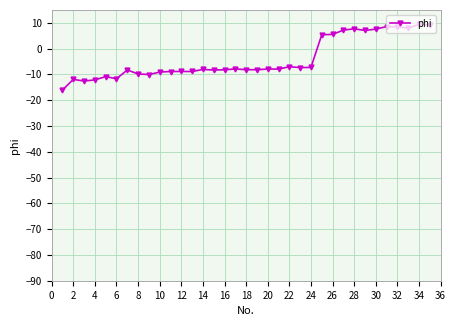

What is the difference between the maximum and minimum values?

25.4